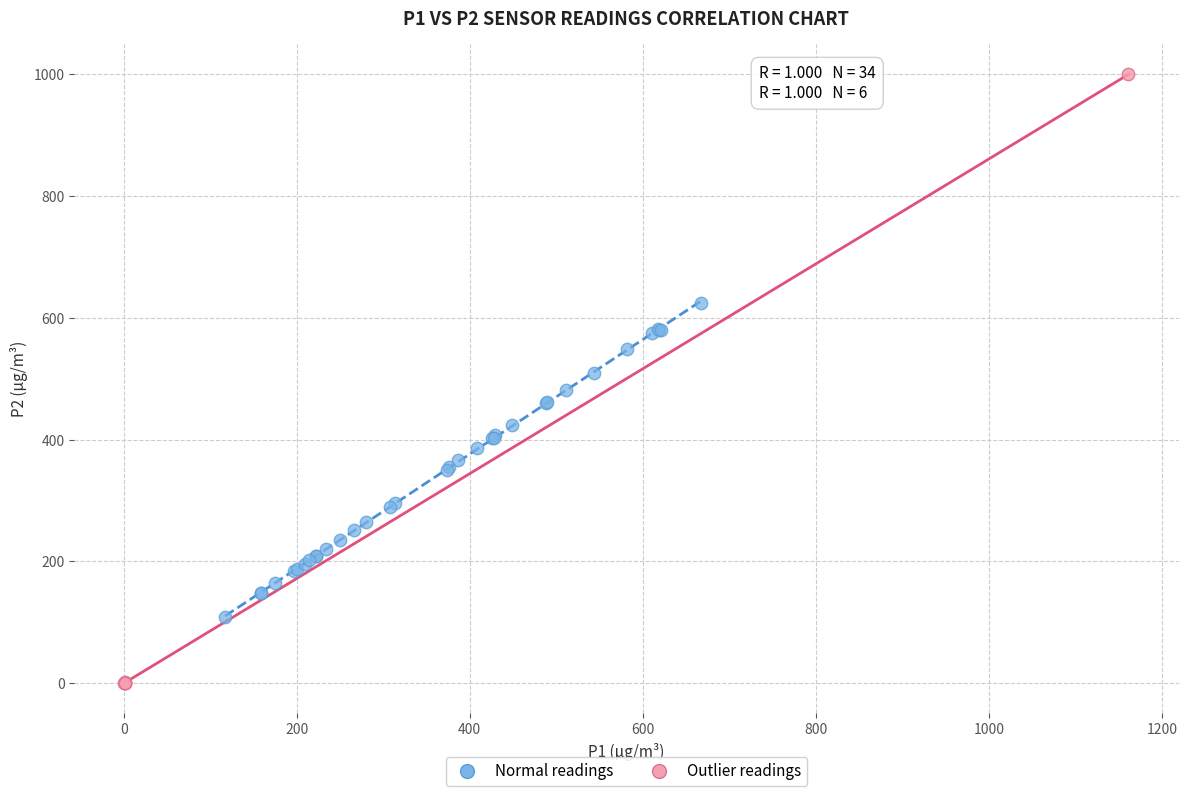

Which series has the widest spread of Y values?

Outlier readings